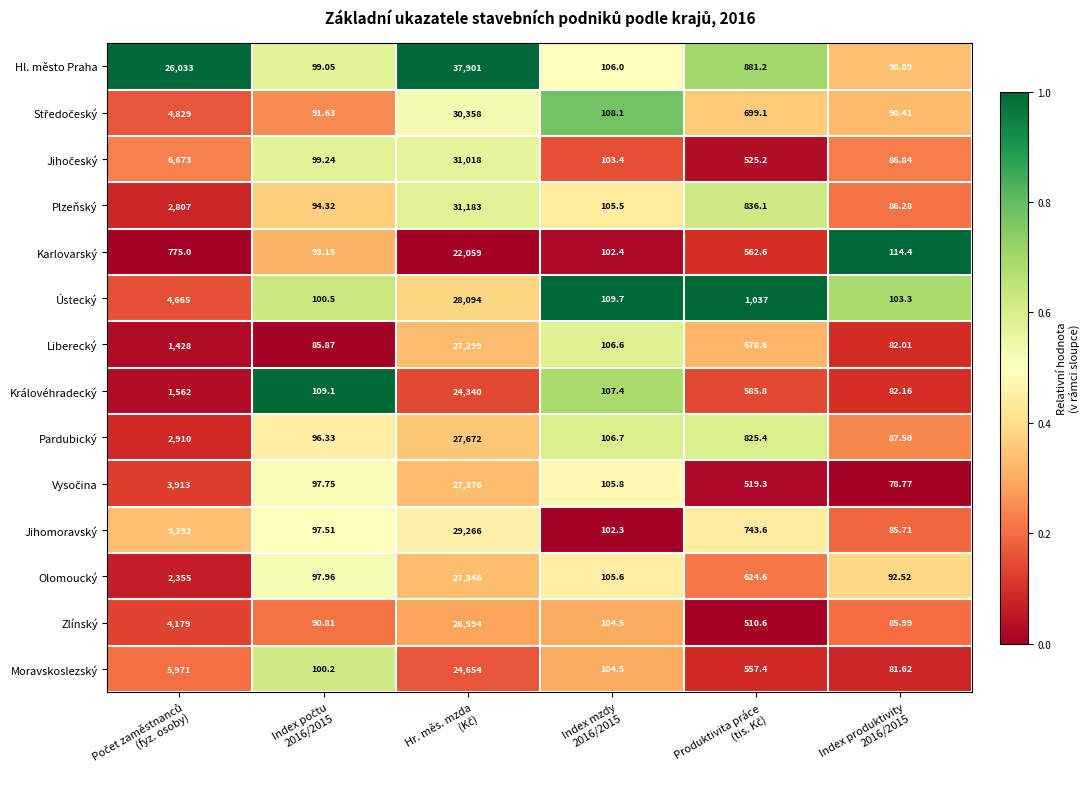

Which series has the largest total across all categories?

Hl. město Praha